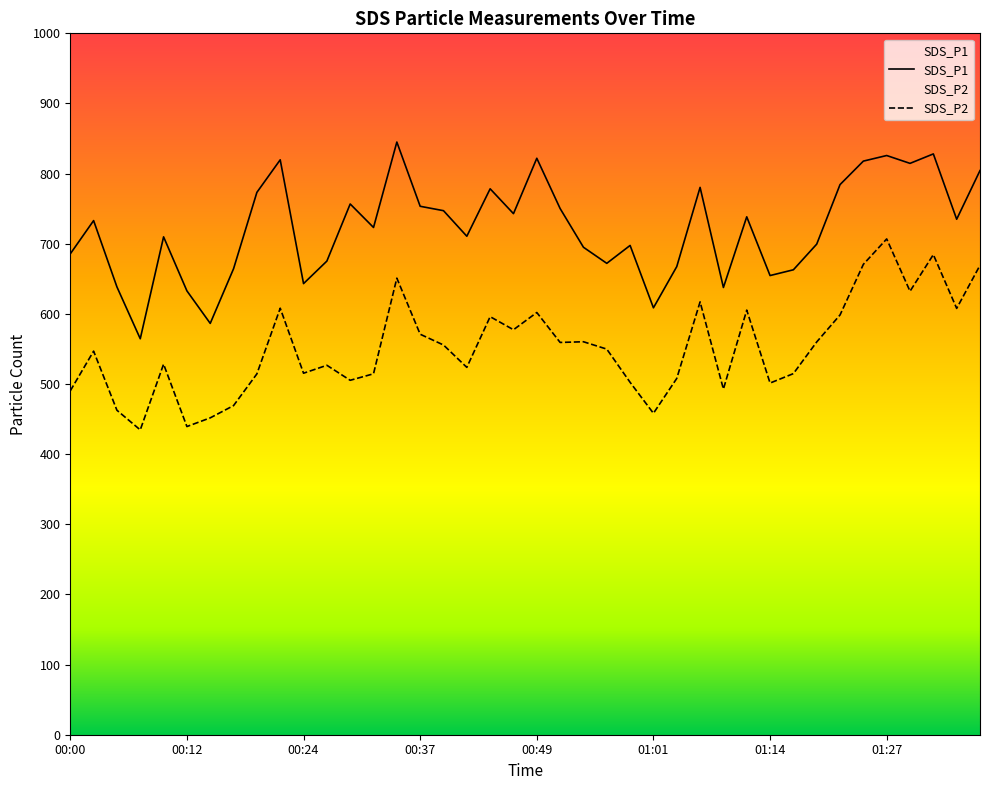

Does the chart display data point markers on the line(s)?

No